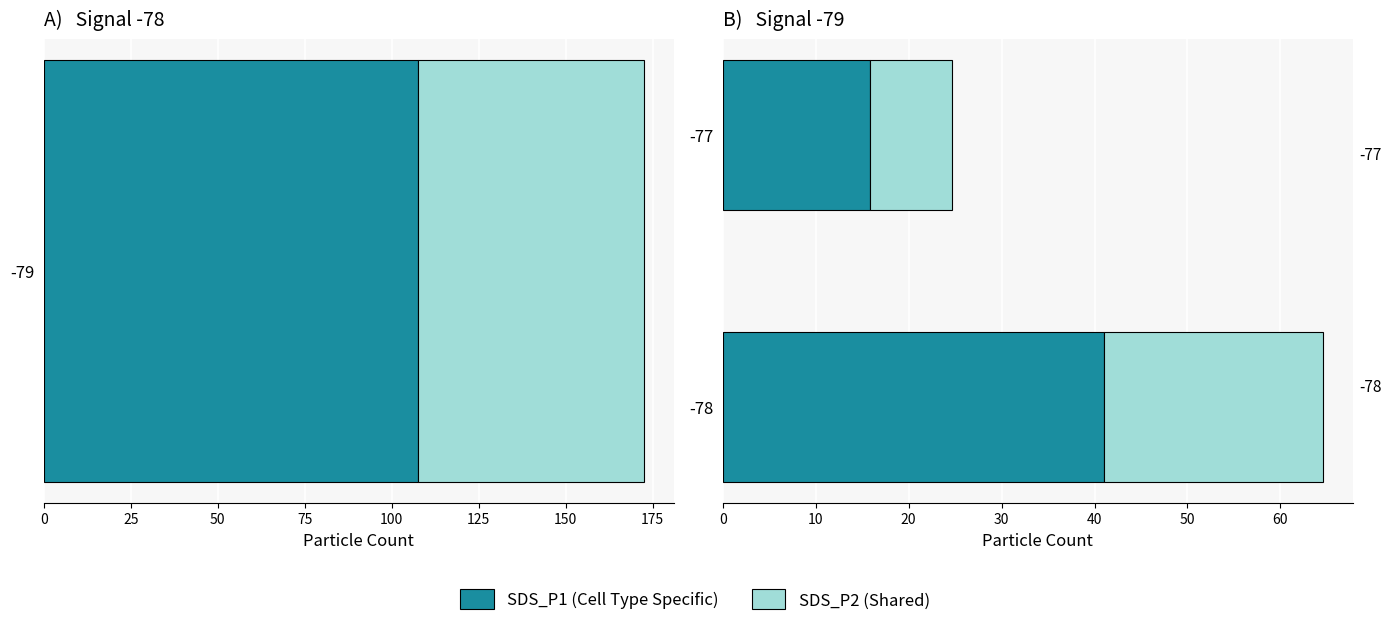

What is the average value of the SDS_P2 (Shared) series?

16.2